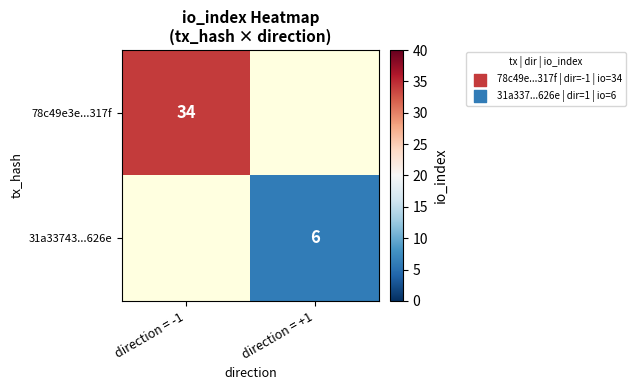

What is the greatest value displayed?

34.0